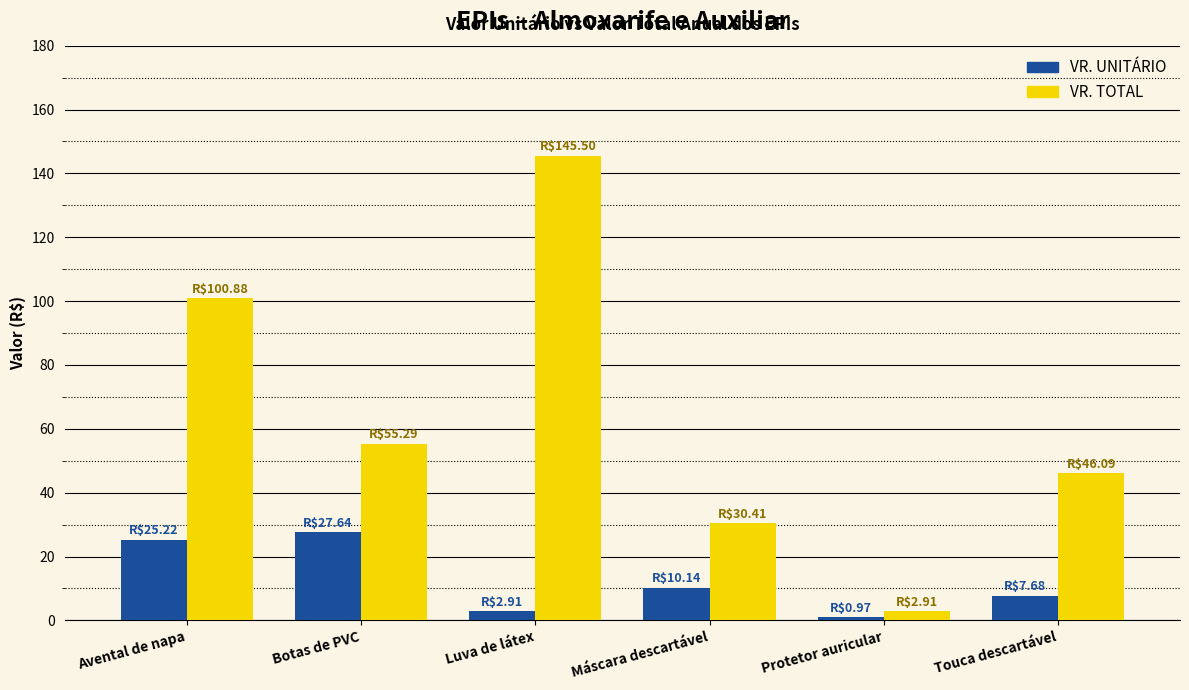

At which category does the chart reach its minimum across all series?

Protetor auricular